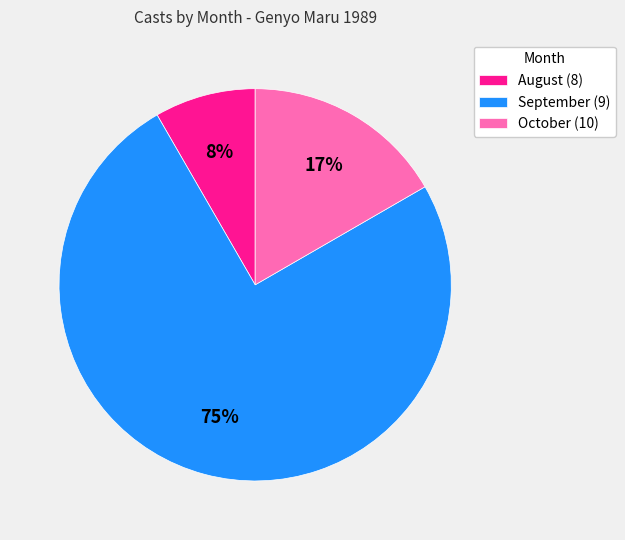

Do August (8) and September (9) together represent more than half of the pie?

Yes